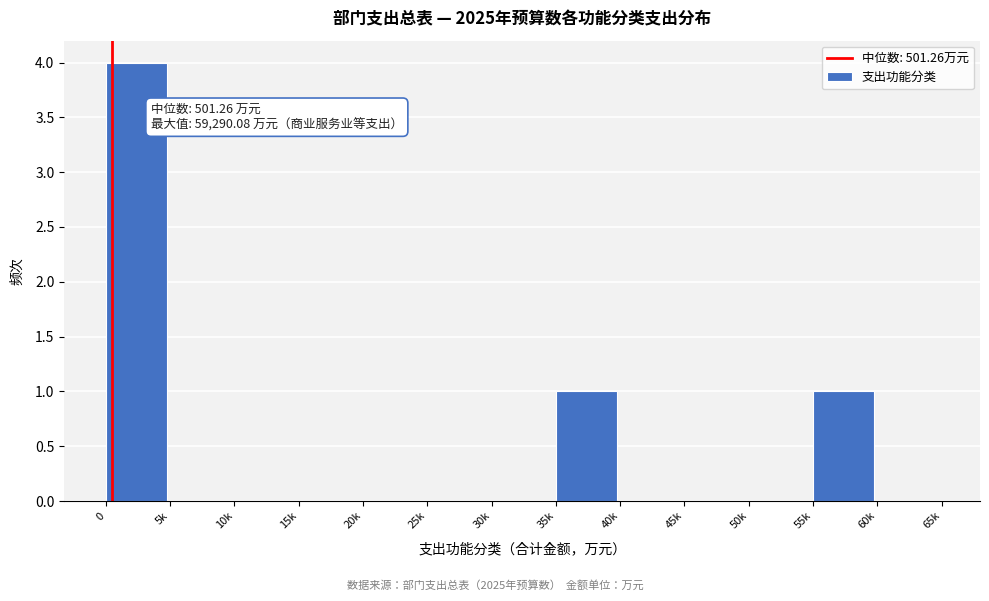

Reading left to right, what are all the values shown in this chart?

0=4	5k=0	10k=0	15k=0	20k=0	25k=0	30k=0	35k=1	40k=0	45k=0	50k=0	55k=1	60k=0